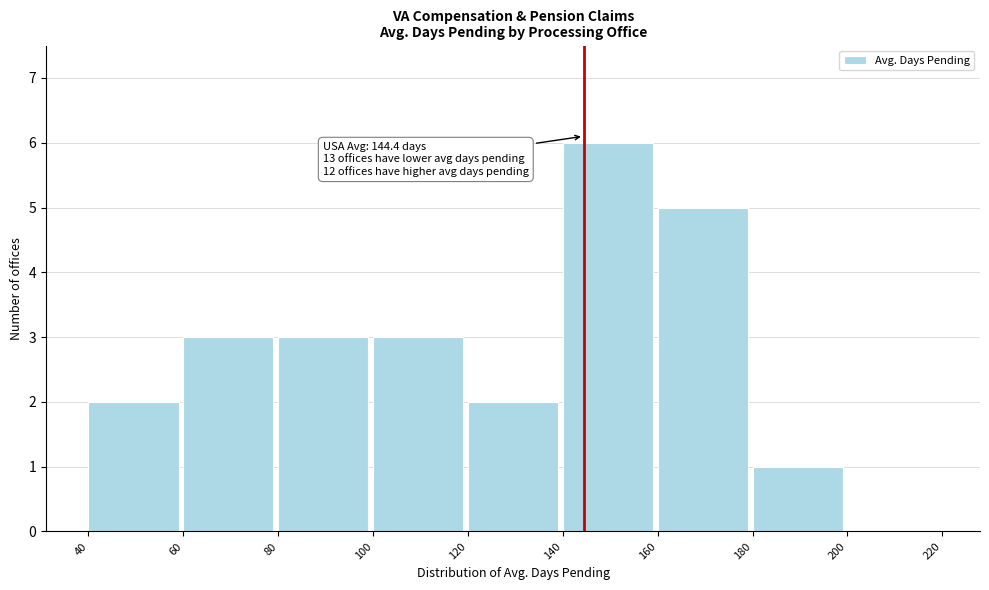

Over which range of the x-axis is the bar tallest?

140 to 160